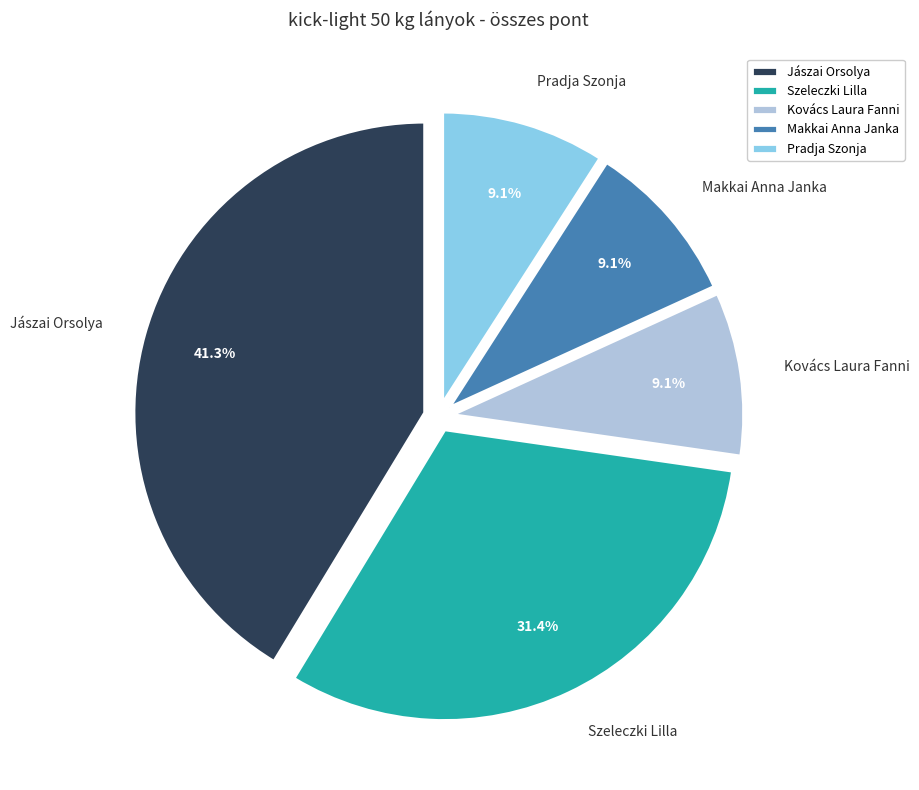

To the nearest percent, what is the average slice percentage?

20%